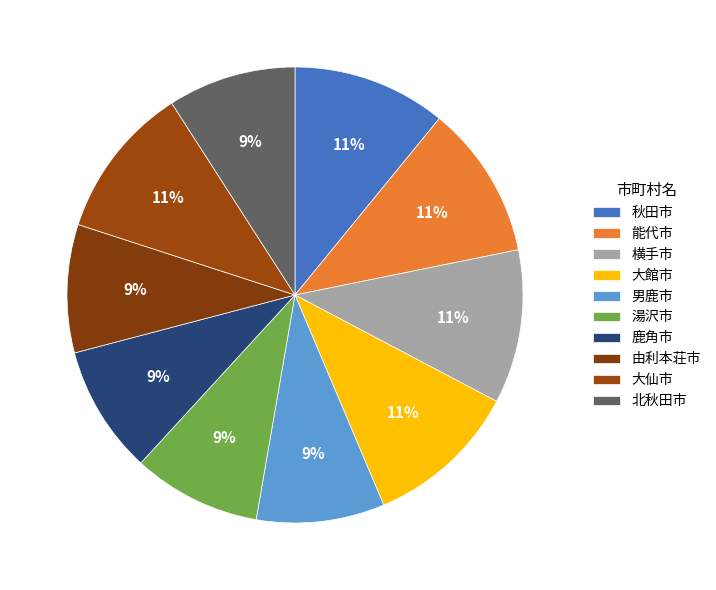

The 鹿角市 slice represents 1% of the pie. True or false?

False